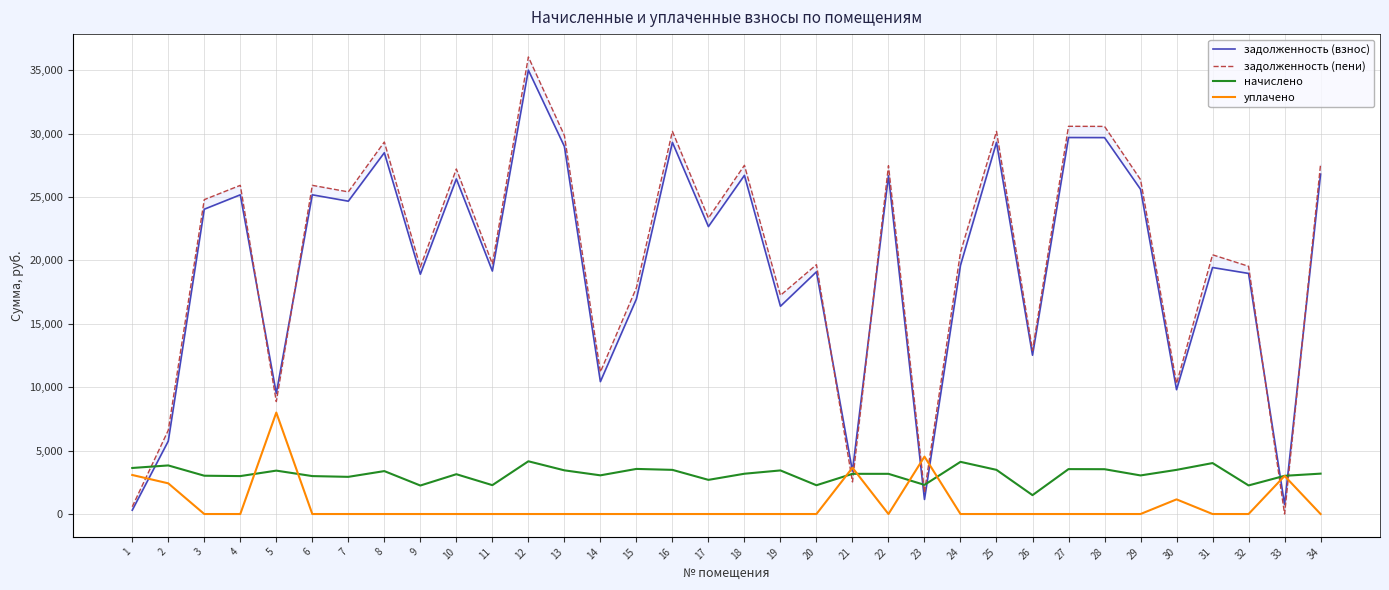

What is the difference between the highest and lowest values at 1?

3328.9